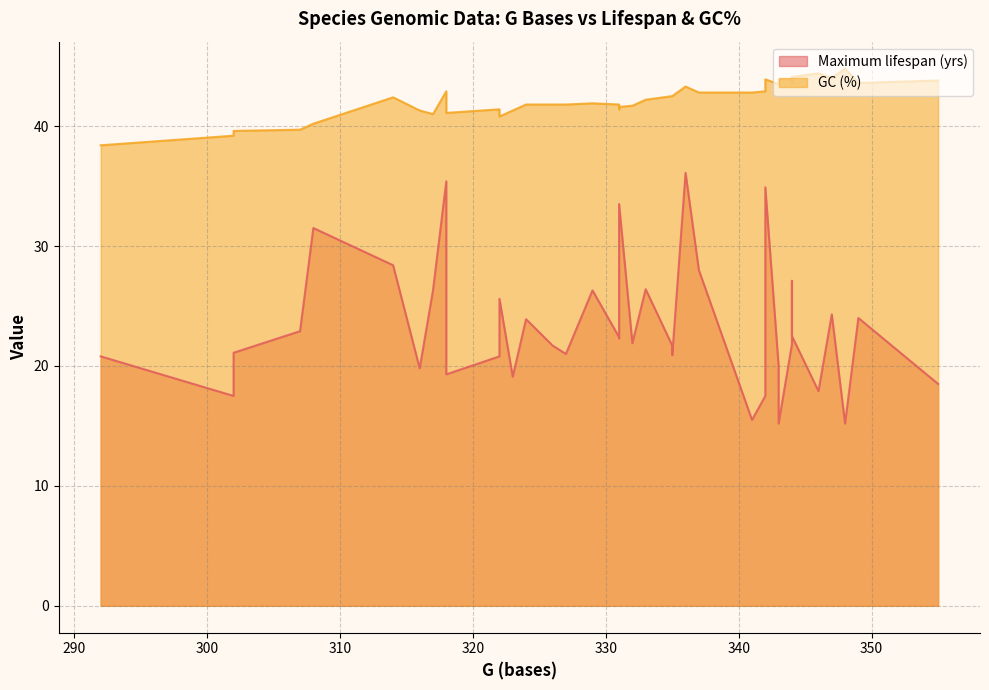

What is the sum of the GC (%) values at 322 and 323?

82.1